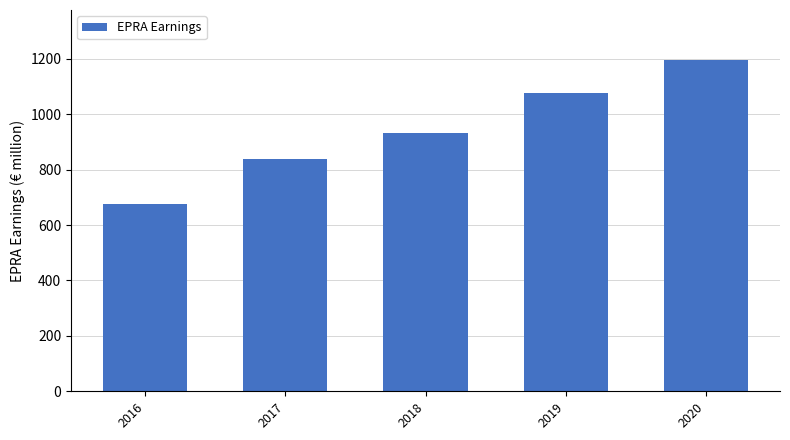

What is the change in value from 2018 to 2020?

+264.4